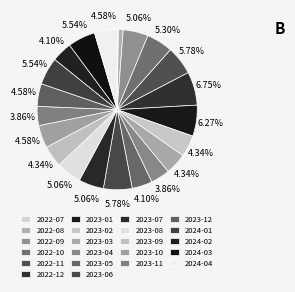

What is the total percentage of 2023-09 and 2023-10?

8.9%